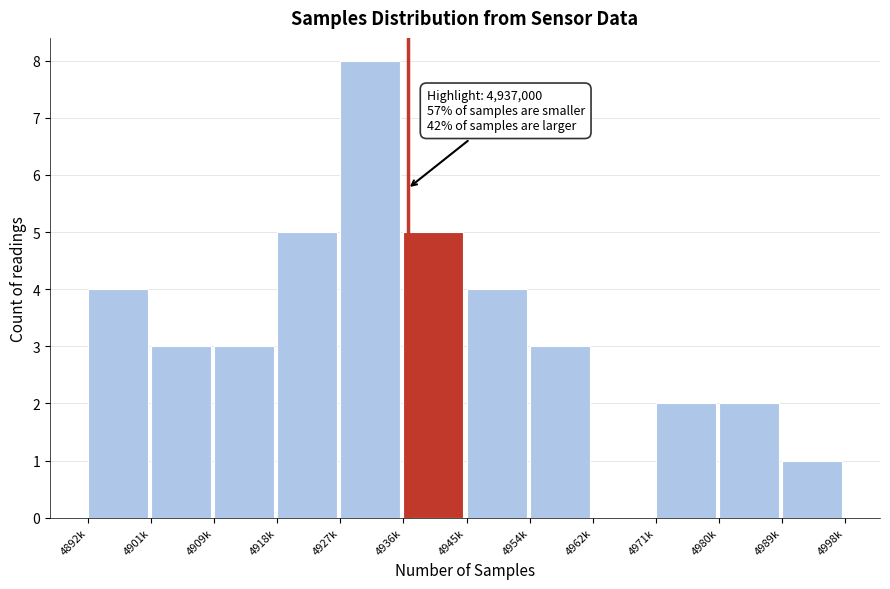

Reading left to right, extract all data points from this chart.

4892k=4	4901k=3	4909k=3	4918k=5	4927k=8	4936k=5	4945k=4	4954k=3	4962k=0	4971k=2	4980k=2	4989k=1